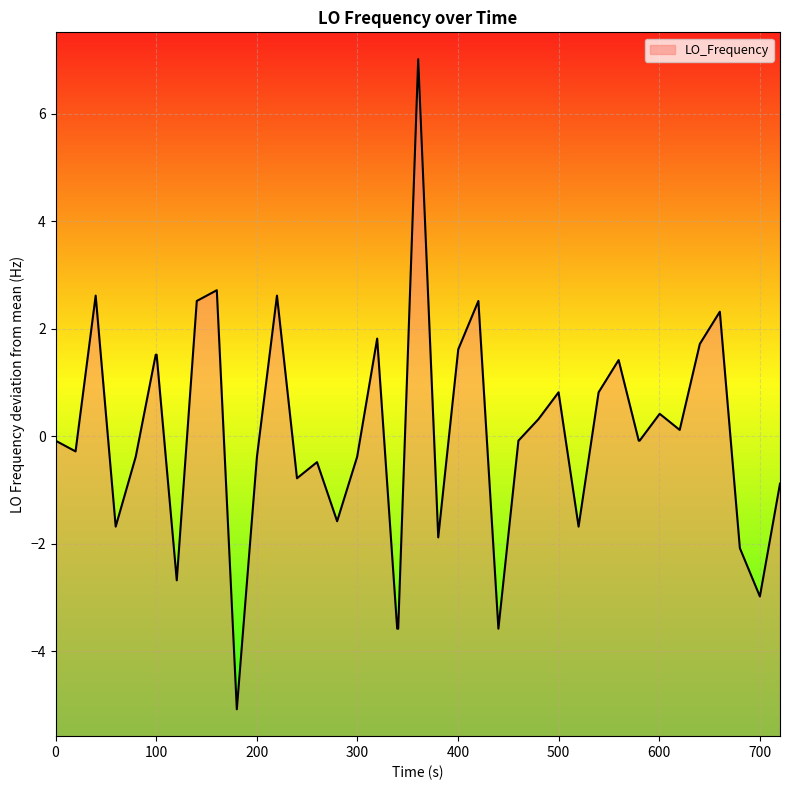

What is the maximum value shown in the chart?

7.0